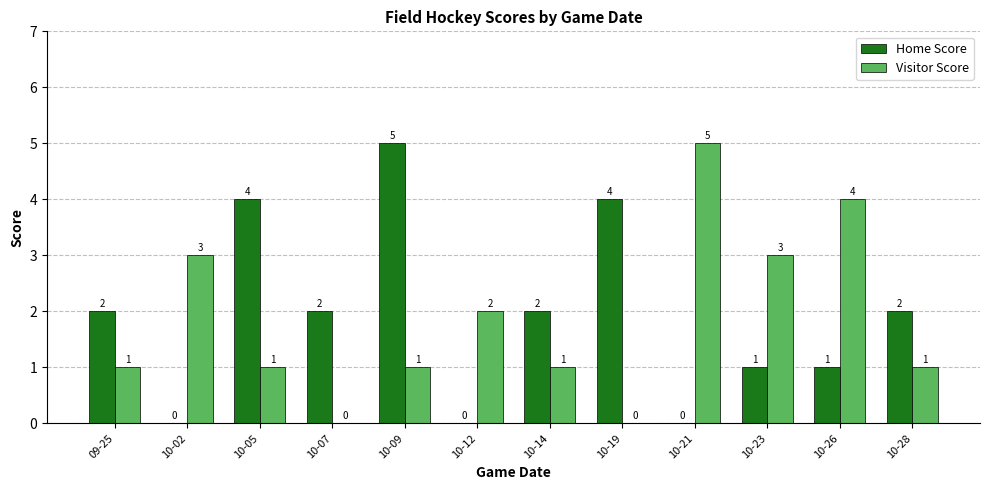

What is the sum of the Visitor Score values at 10-23 and 10-05?

4